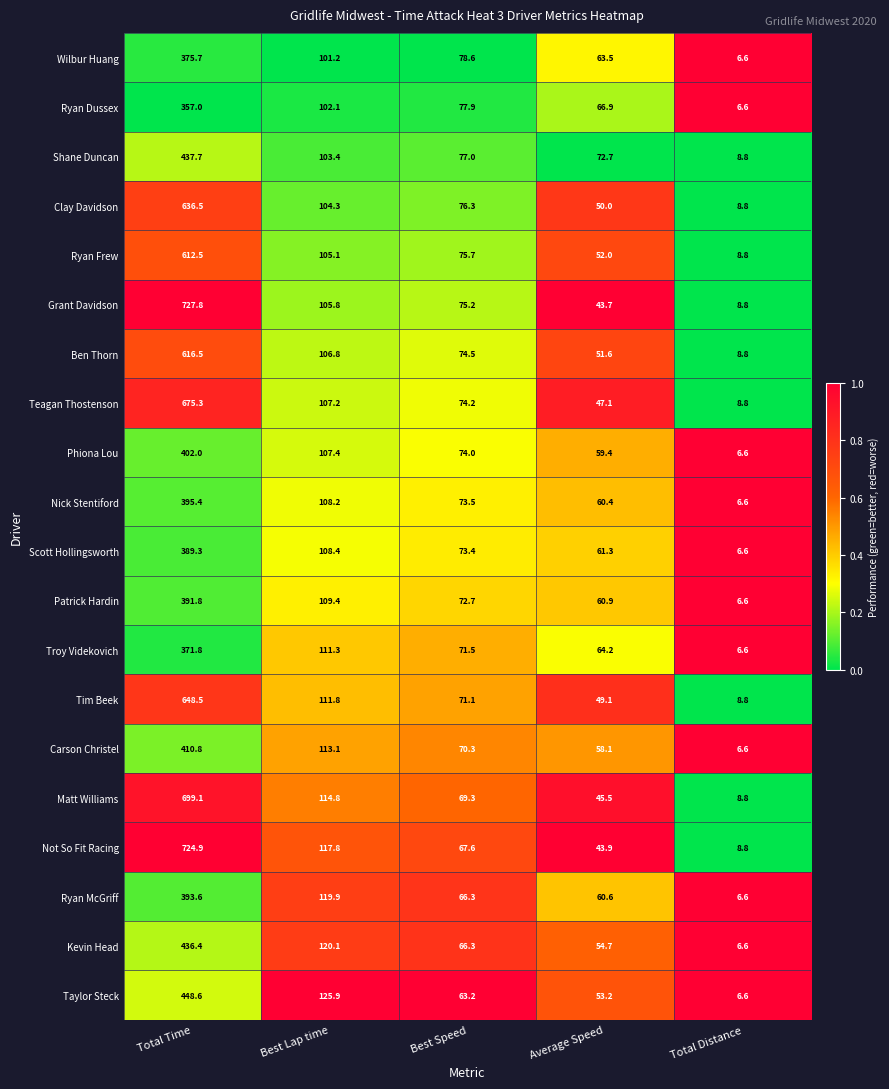

How many data points in Not So Fit Racing are above 67?

3